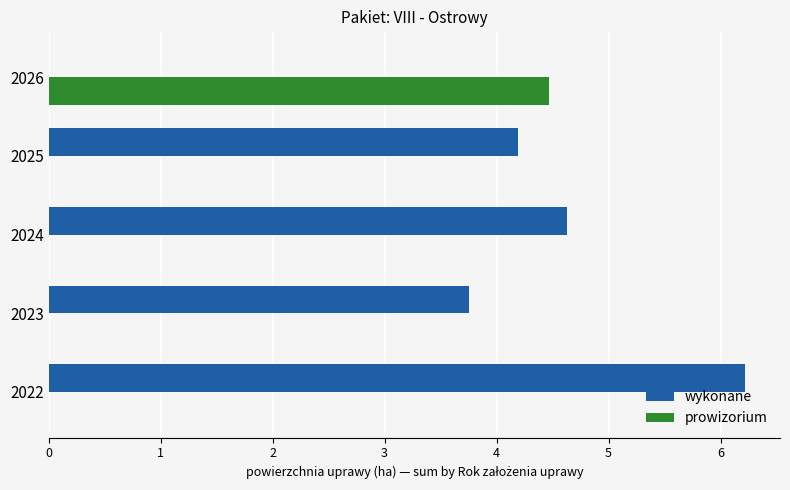

What is the sum of all wykonane values?

18.8